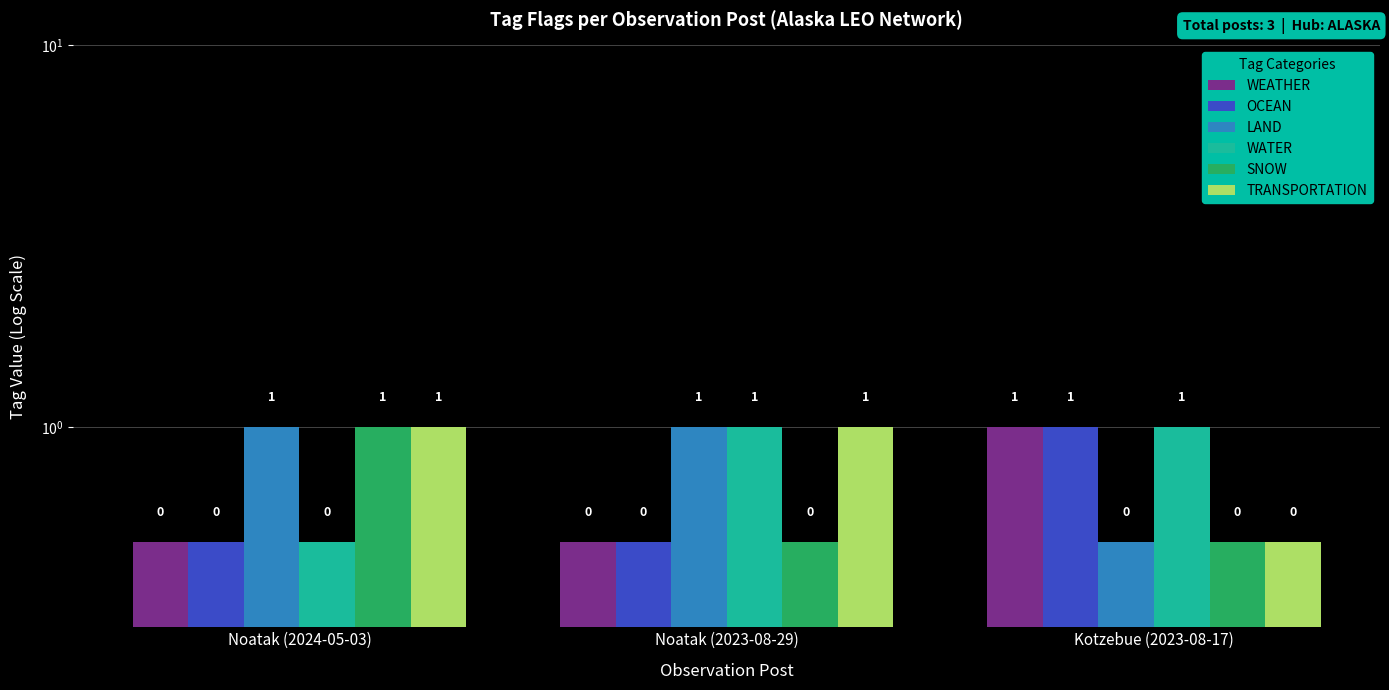

What is the average value of the WEATHER series?

0.7